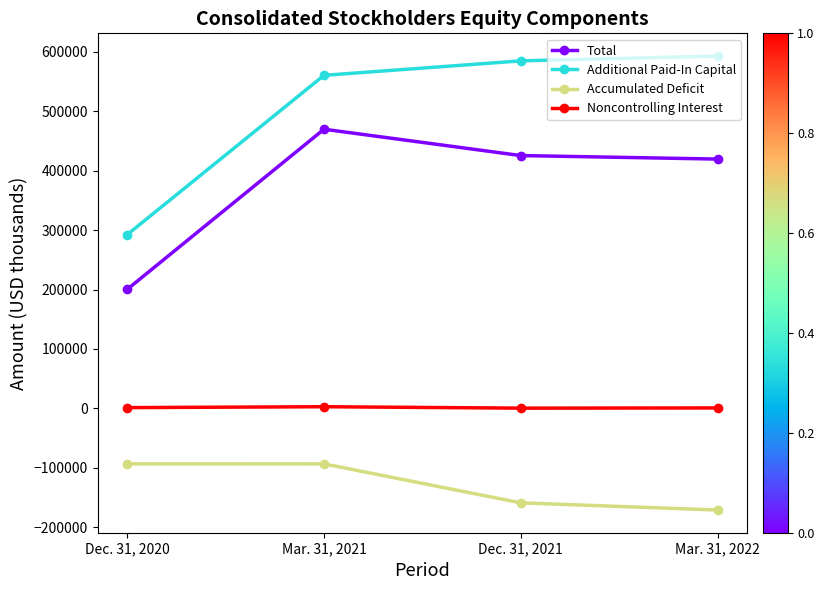

Does the chart display data point markers on the line(s)?

Yes